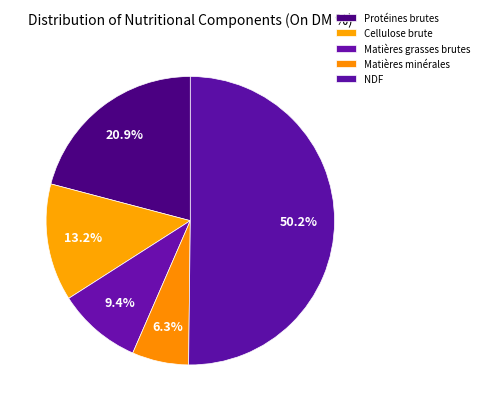

To the nearest percent, what is the difference between the largest and smallest slice percentages?

44%